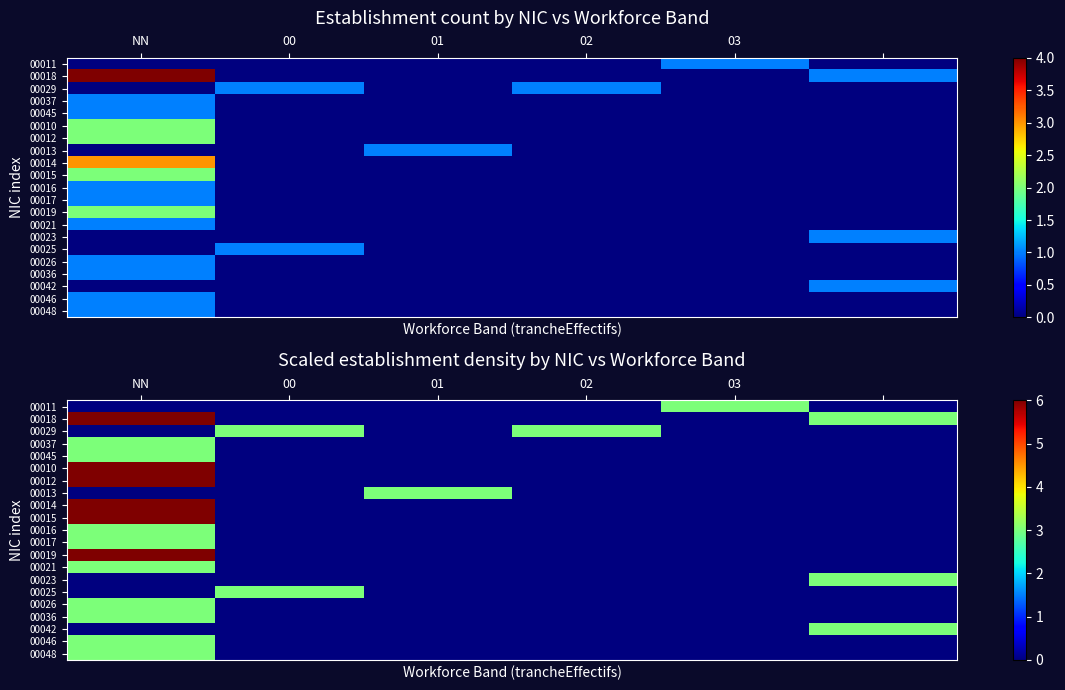

Rank the series by their maximum value, from lowest to highest.

00011, 00029, 00037, 00045, 00013, 00016, 00017, 00021, 00023, 00025, 00026, 00036, 00042, 00046, 00048, 00010, 00012, 00015, 00019, 00014, 00018